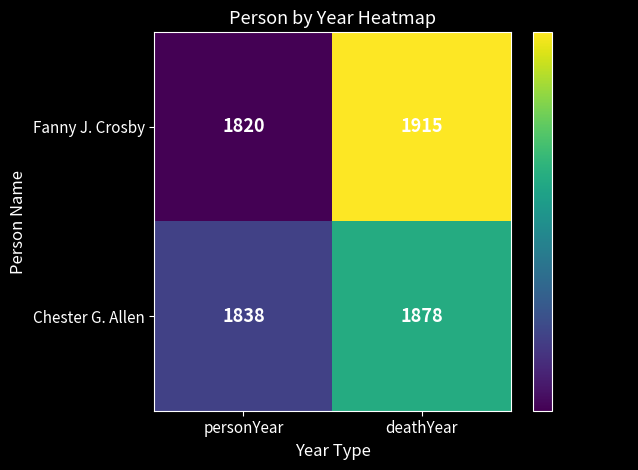

At which label is Chester G. Allen closest to 1858?

personYear